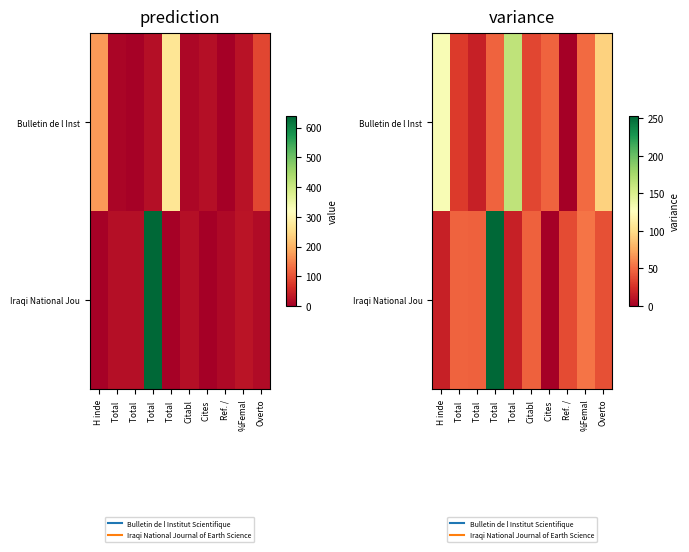

Which series has the largest total across all categories?

Bulletin de l Inst